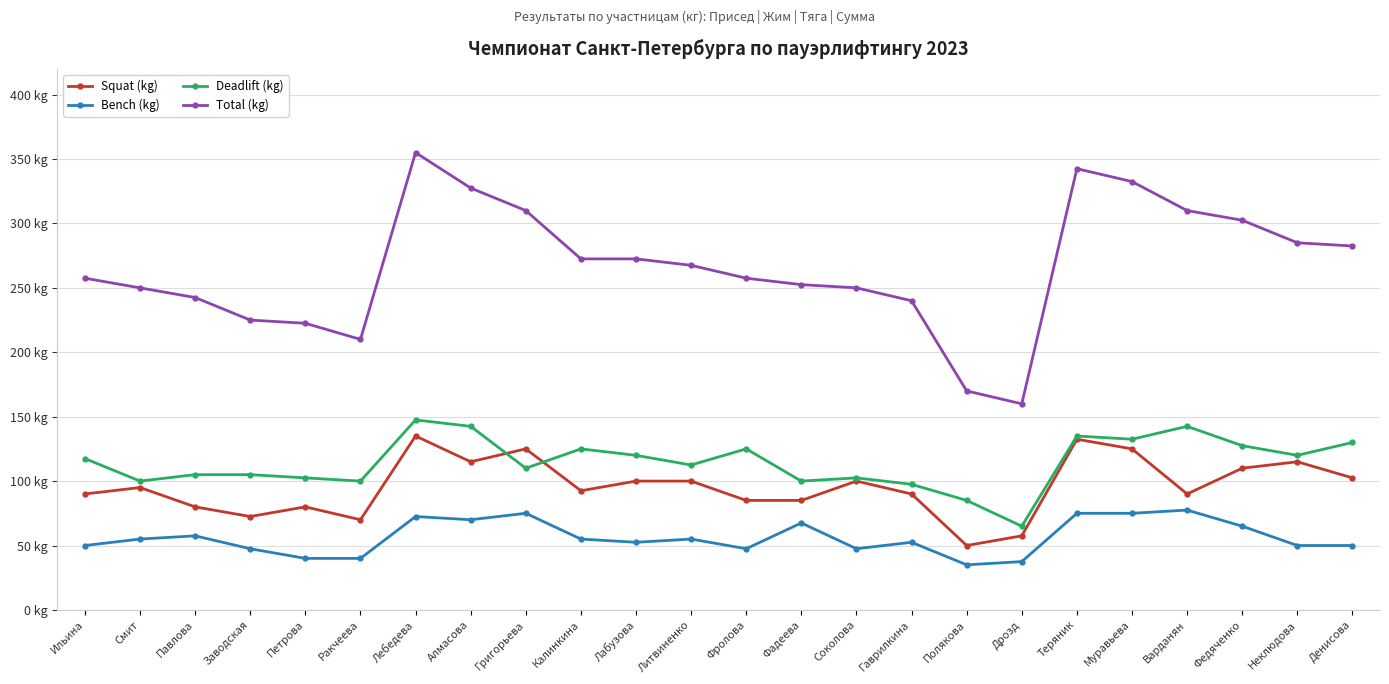

Reading right to left, list all the values displayed in this chart.

Squat (kg): Денисова=102.5	Неклюдова=115.0	Федяченко=110.0	Варданян=90.0	Муравьева=125.0	Теряник=132.5	Дрозд=57.5	Полякова=50.0	Гаврилкина=90.0	Соколова=100.0	Фадеева=85.0	Фролова=85.0	Литвиненко=100.0	Лабузова=100.0	Калинкина=92.5	Григорьева=125.0	Алмасова=115.0	Лебедева=135.0	Ракчеева=70.0	Петрова=80.0	Заводская=72.5	Павлова=80.0	Смит=95.0	Ильина=90.0
Bench (kg): Денисова=50.0	Неклюдова=50.0	Федяченко=65.0	Варданян=77.5	Муравьева=75.0	Теряник=75.0	Дрозд=37.5	Полякова=35.0	Гаврилкина=52.5	Соколова=47.5	Фадеева=67.5	Фролова=47.5	Литвиненко=55.0	Лабузова=52.5	Калинкина=55.0	Григорьева=75.0	Алмасова=70.0	Лебедева=72.5	Ракчеева=40.0	Петрова=40.0	Заводская=47.5	Павлова=57.5	Смит=55.0	Ильина=50.0
Deadlift (kg): Денисова=130.0	Неклюдова=120.0	Федяченко=127.5	Варданян=142.5	Муравьева=132.5	Теряник=135.0	Дрозд=65.0	Полякова=85.0	Гаврилкина=97.5	Соколова=102.5	Фадеева=100.0	Фролова=125.0	Литвиненко=112.5	Лабузова=120.0	Калинкина=125.0	Григорьева=110.0	Алмасова=142.5	Лебедева=147.5	Ракчеева=100.0	Петрова=102.5	Заводская=105.0	Павлова=105.0	Смит=100.0	Ильина=117.5
Total (kg): Денисова=282.5	Неклюдова=285.0	Федяченко=302.5	Варданян=310.0	Муравьева=332.5	Теряник=342.5	Дрозд=160.0	Полякова=170.0	Гаврилкина=240.0	Соколова=250.0	Фадеева=252.5	Фролова=257.5	Литвиненко=267.5	Лабузова=272.5	Калинкина=272.5	Григорьева=310.0	Алмасова=327.5	Лебедева=355.0	Ракчеева=210.0	Петрова=222.5	Заводская=225.0	Павлова=242.5	Смит=250.0	Ильина=257.5